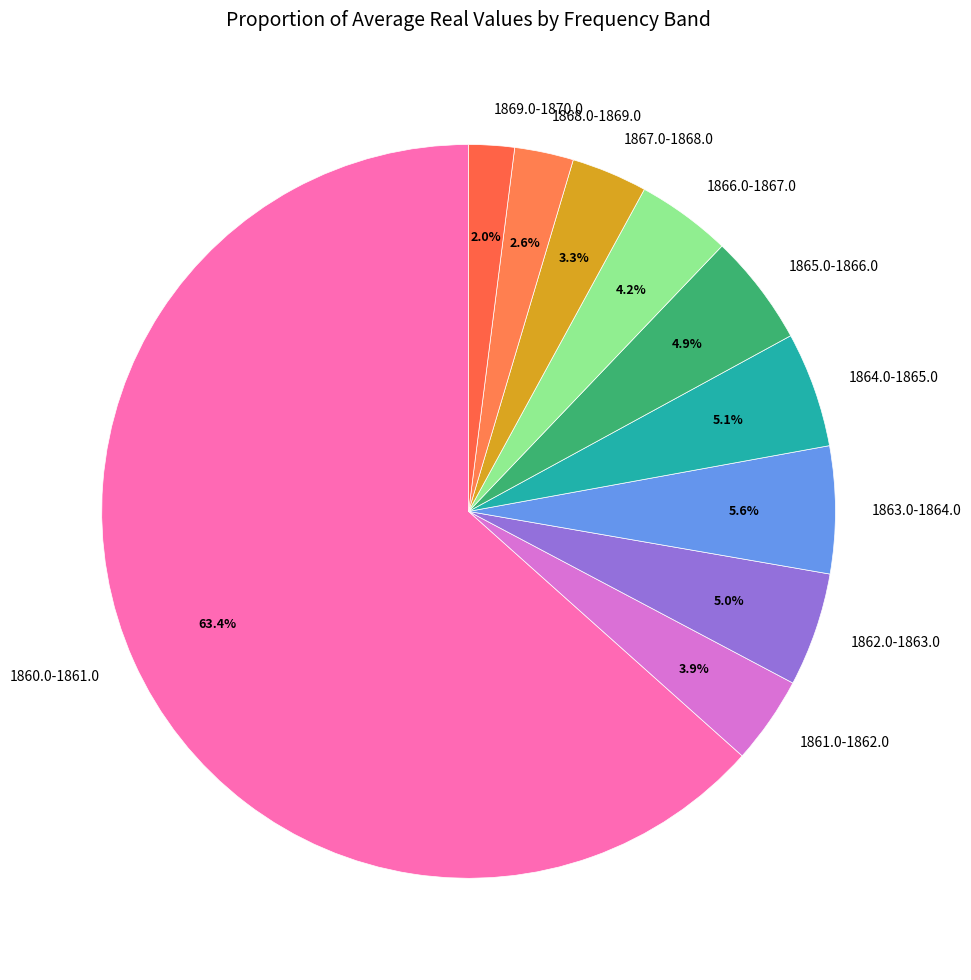

Which slice is the smallest?

1869.0-1870.0